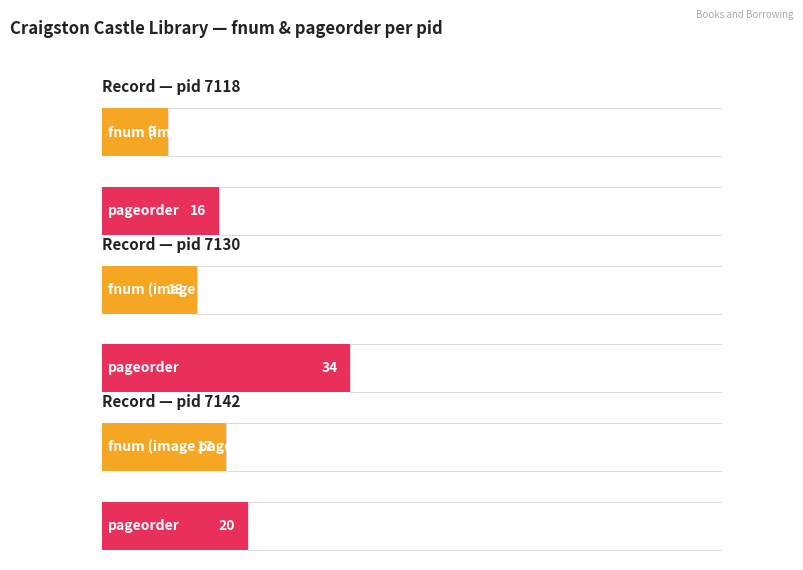

Between pid 7142 and pid 7130, which is larger?

pid 7142